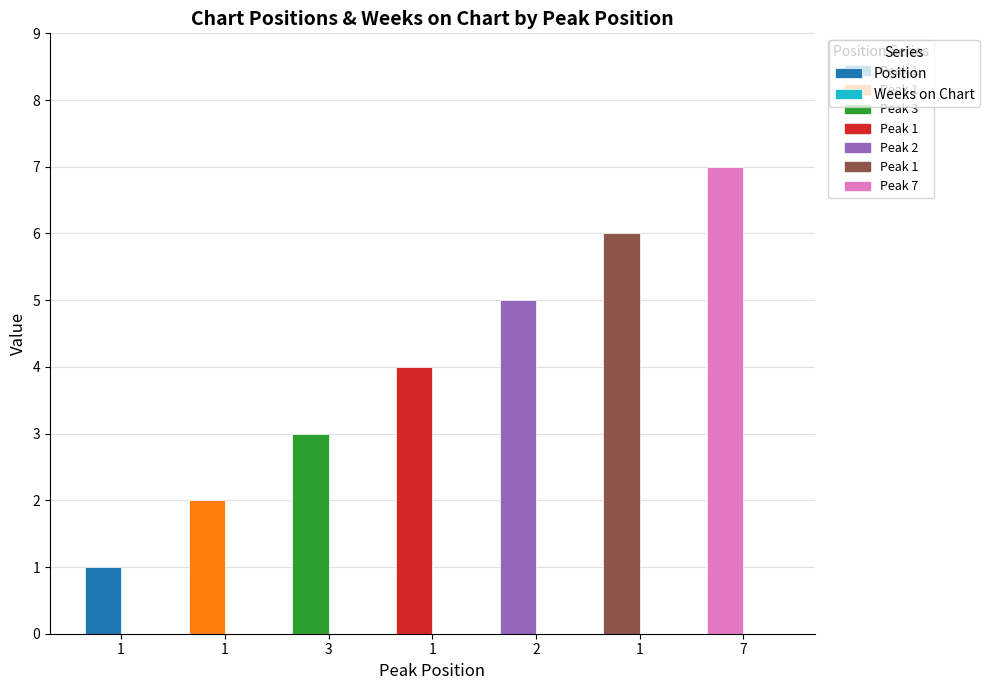

Does the chart contain any negative values?

No